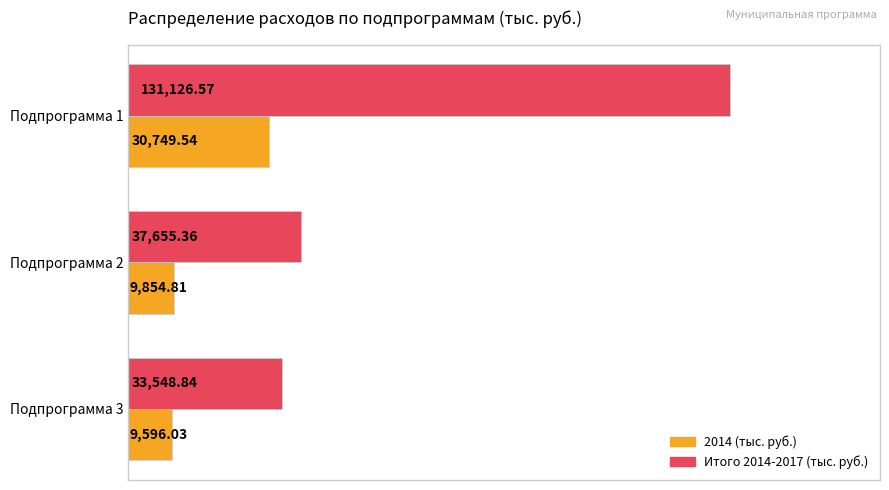

What is the sum of all 2014 (тыс. руб.) values?

50200.4